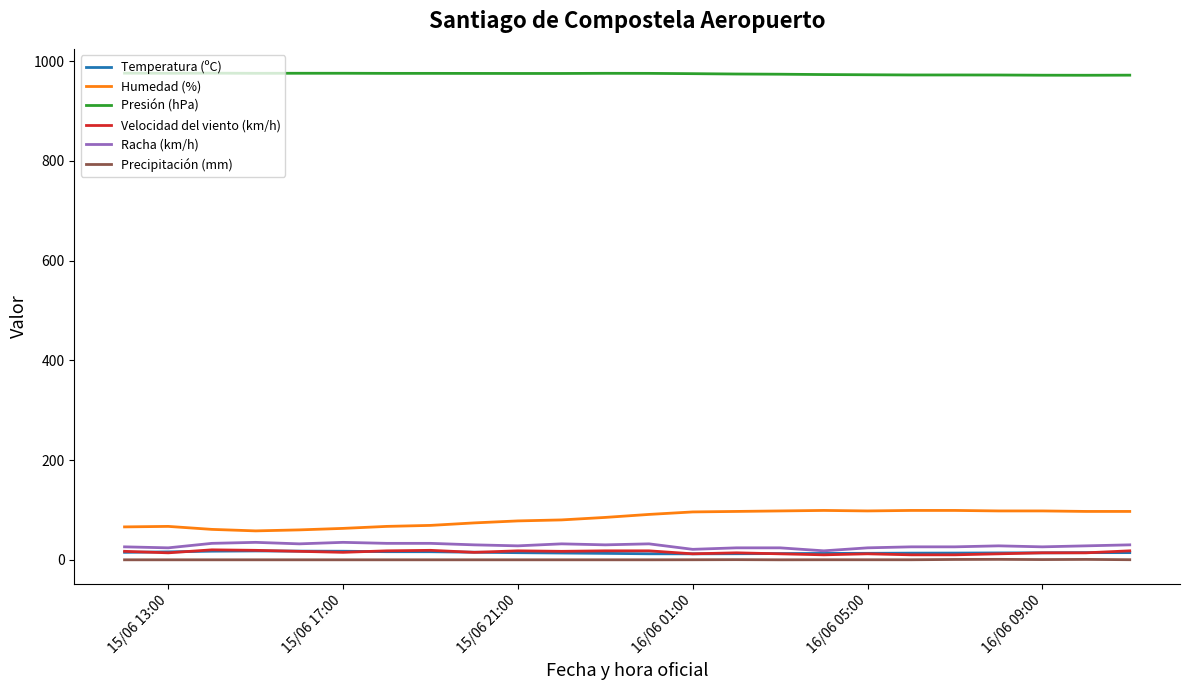

True or false: Racha (km/h) and Presión (hPa) cross at least once.

False